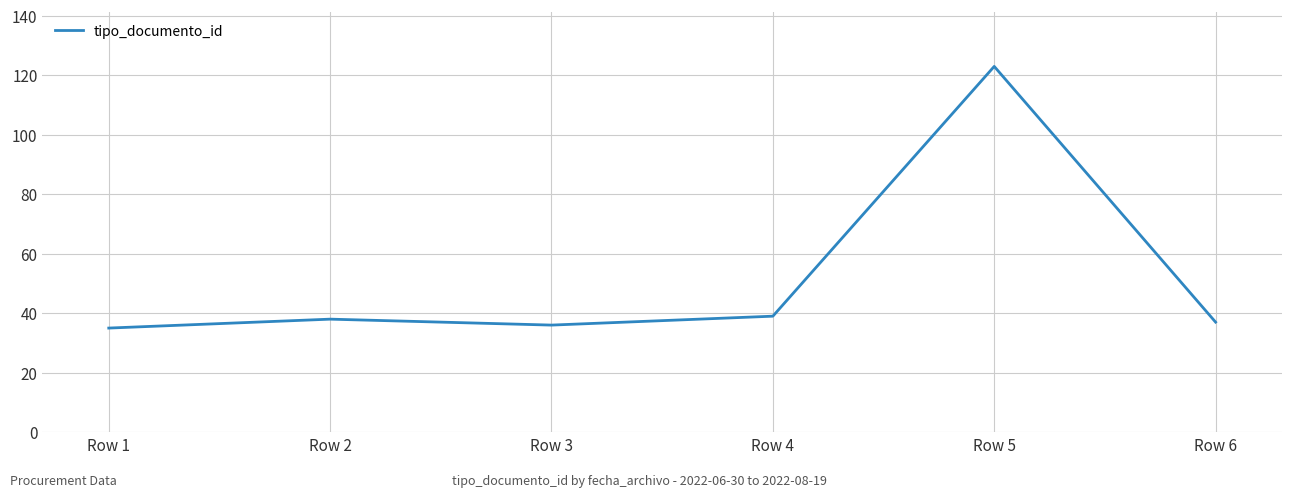

The chart shows a value of 32 at Row 5. True or false?

False